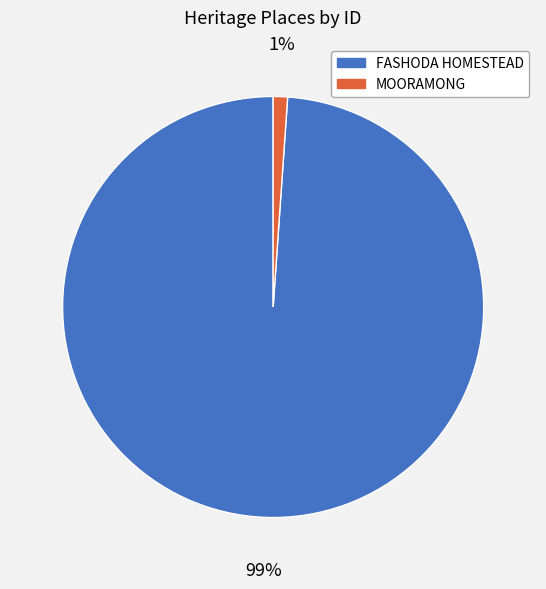

What percentage is the MOORAMONG slice, to the nearest percent?

1%